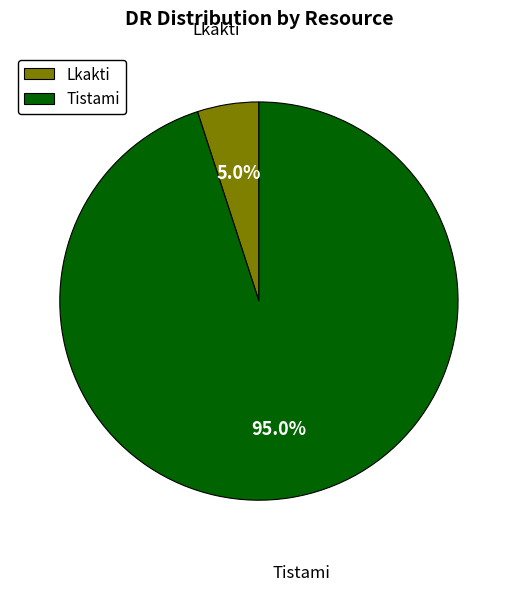

The Lkakti slice represents 5% of the pie. True or false?

True